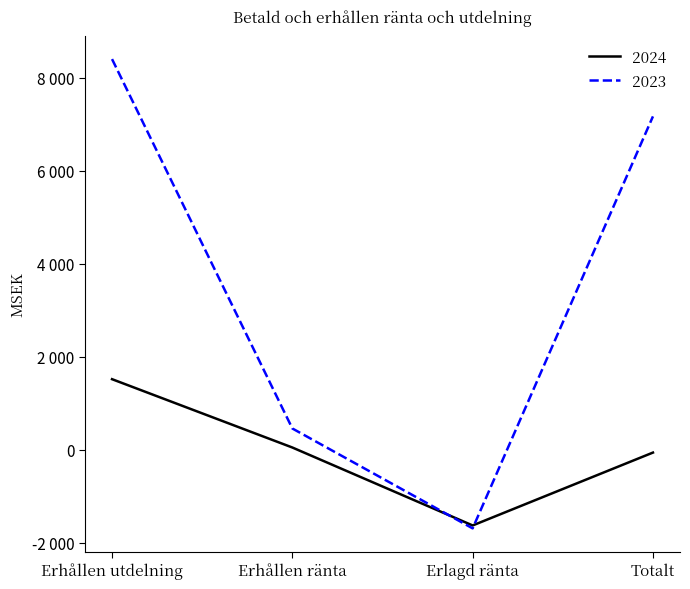

Which series has the widest spread of values?

2023